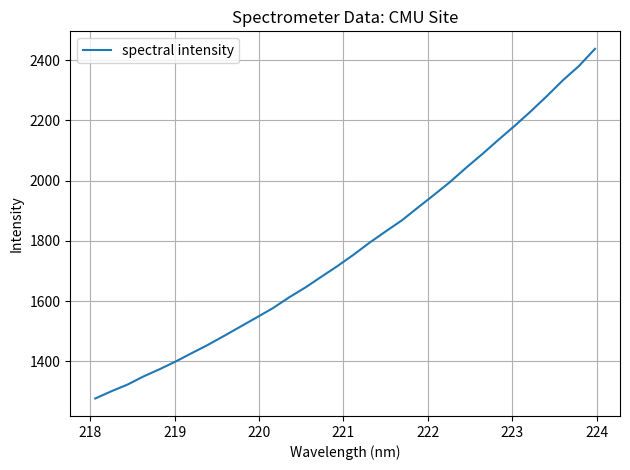

Does the chart display data point markers on the line(s)?

No